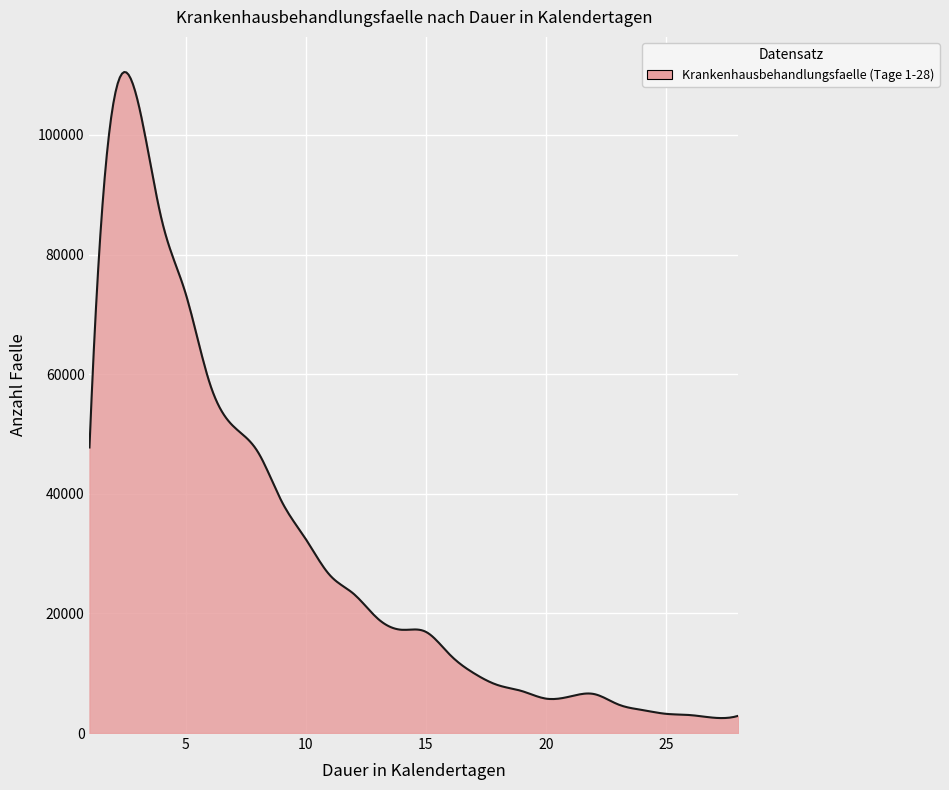

What is the greatest value displayed?

110523.3